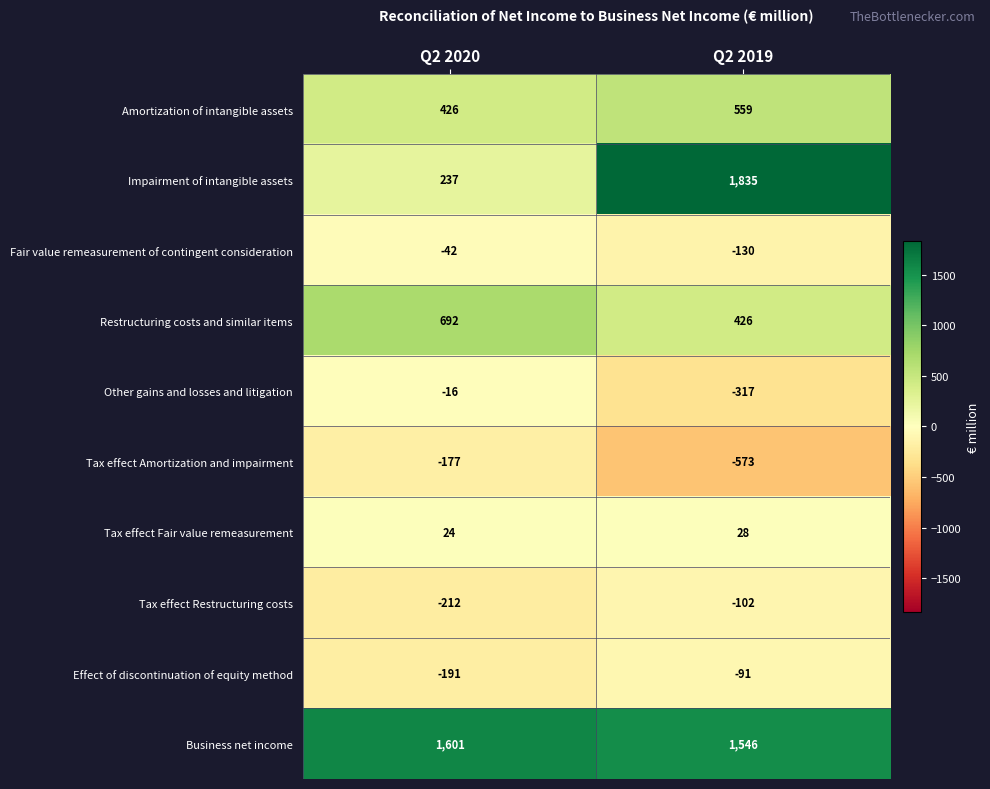

At which label is Tax effect Restructuring costs closest to -157?

Q2 2020